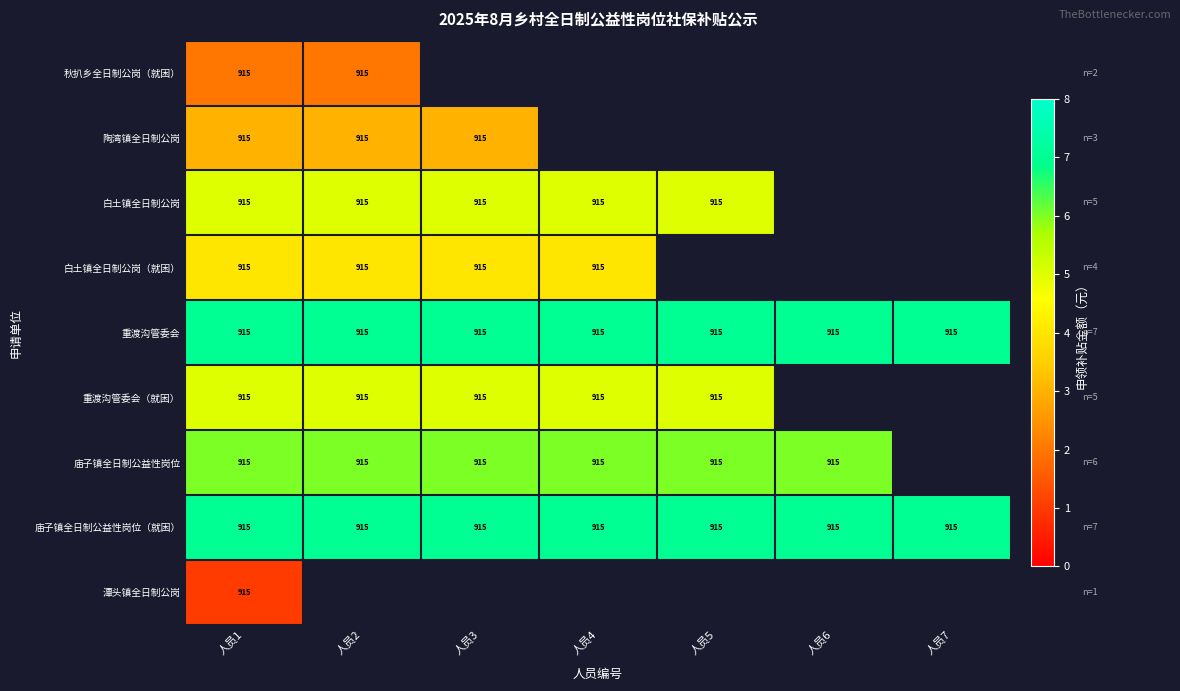

What is the lowest value of the 庙子镇全日制公益性岗位（就困） series?

915